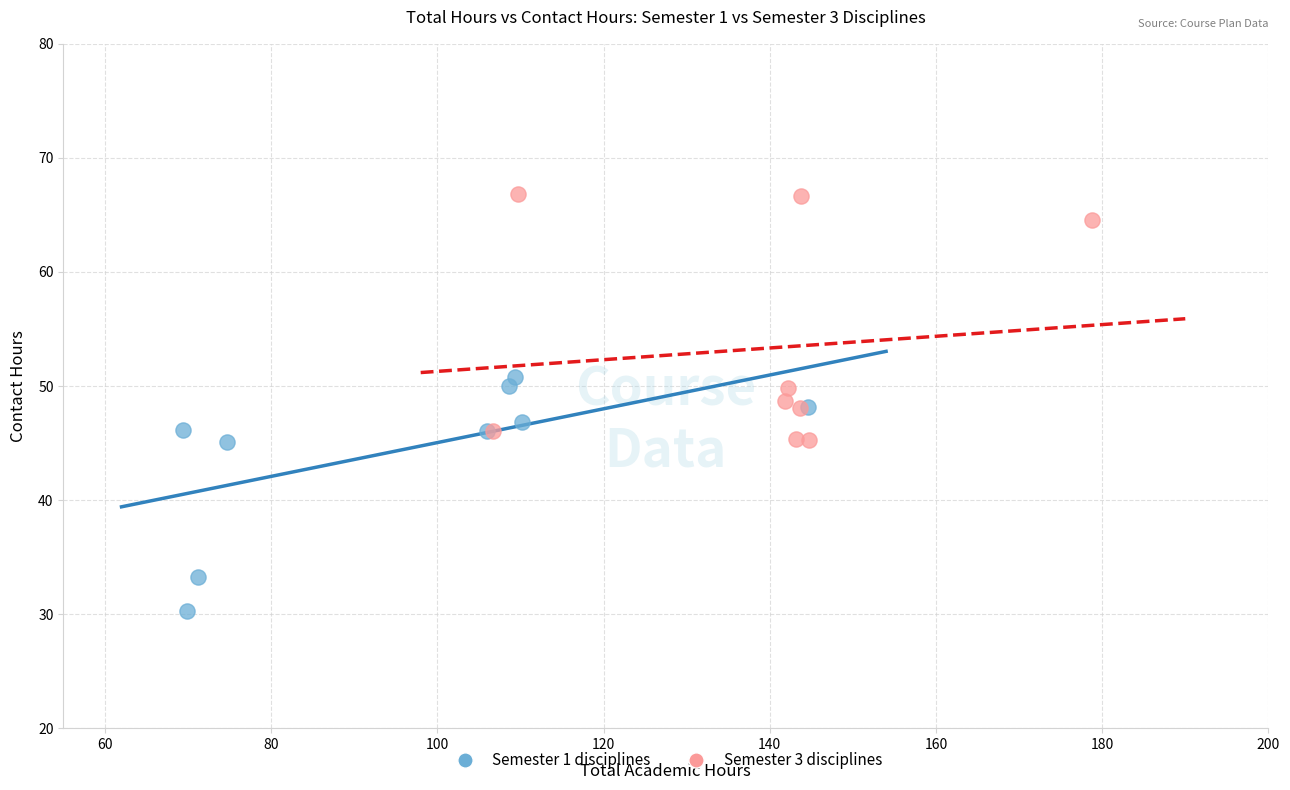

Which series reaches the maximum Y coordinate?

Semester 3 disciplines